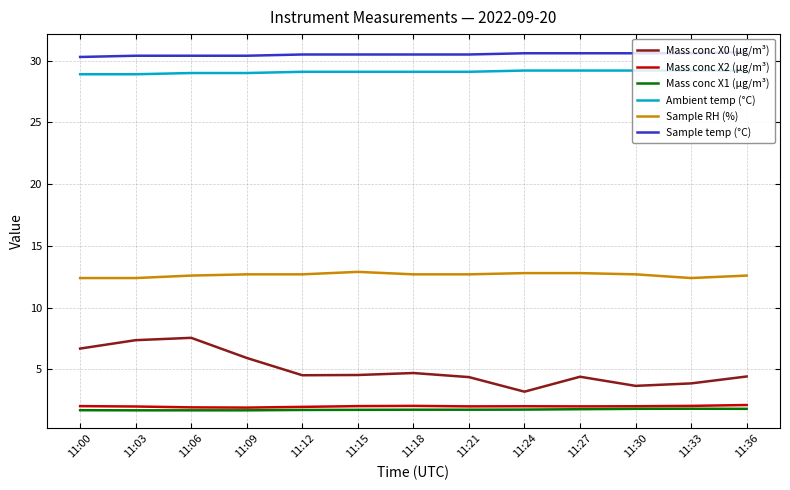

What is the minimum value for Mass conc X0 (μg/m³)?

3.2